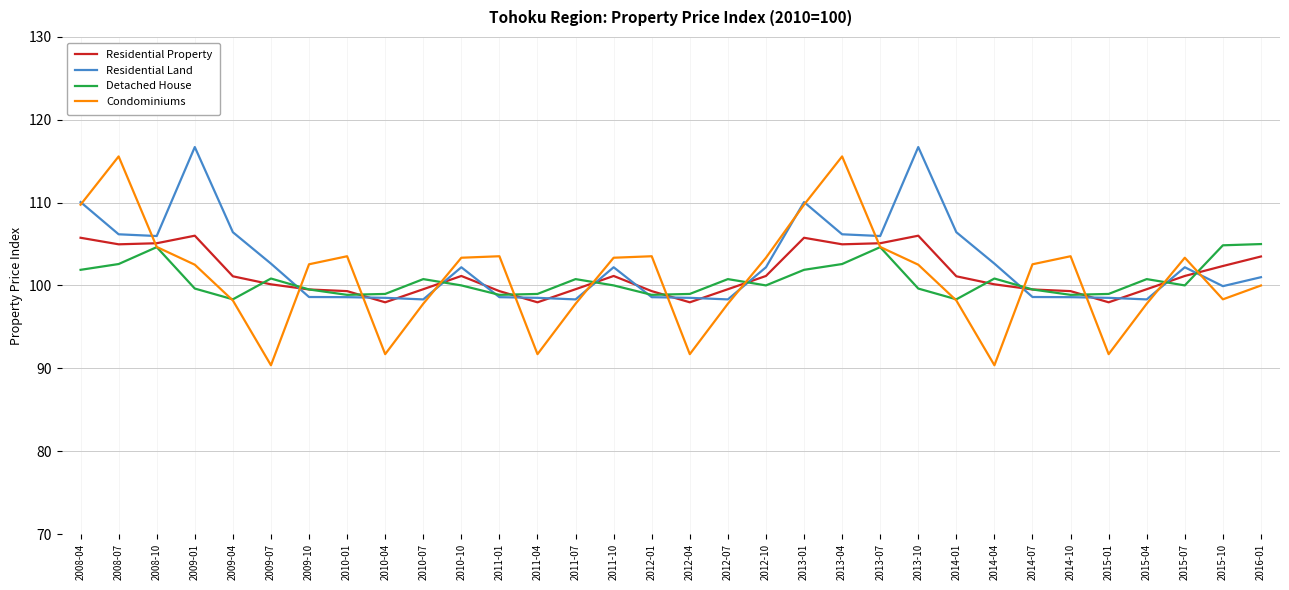

What position from the left is 2009-10?

7